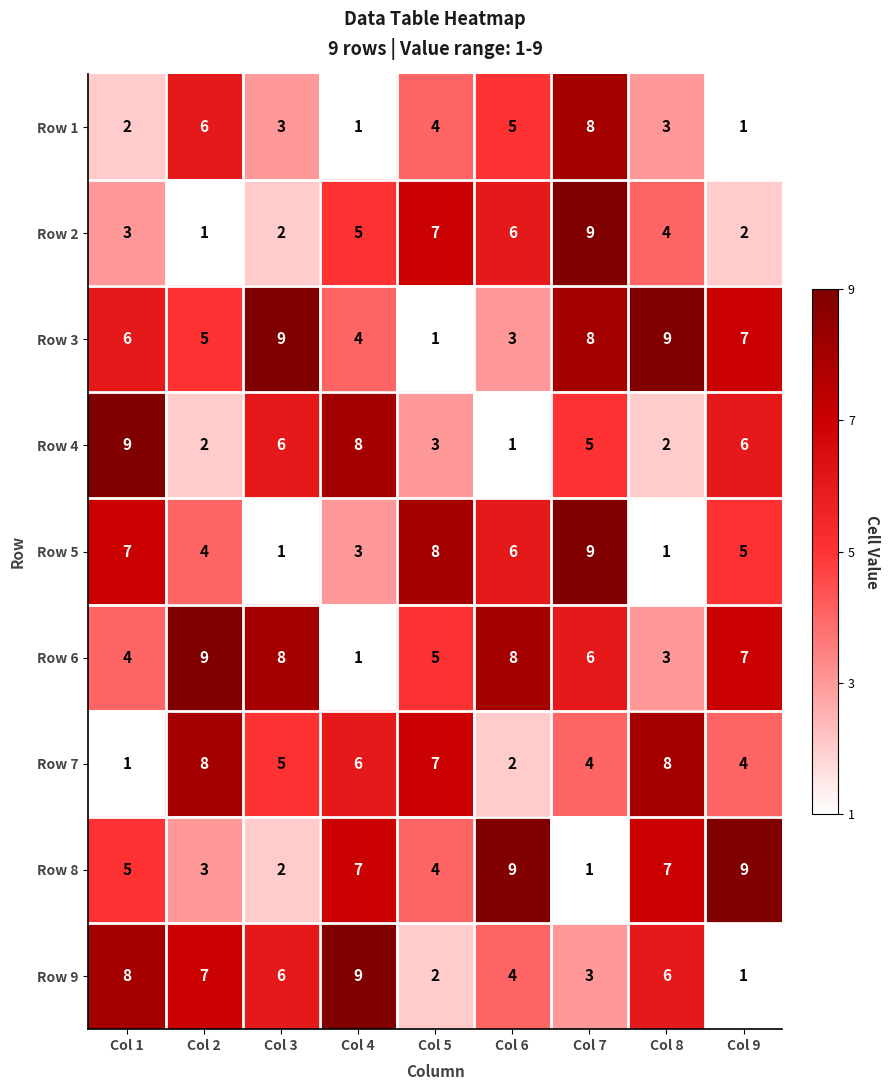

How many Row 3 values are between 4 and 8?

5